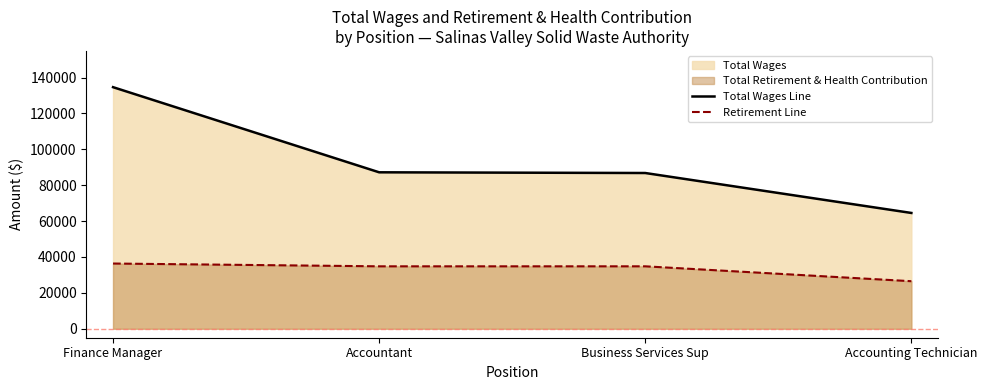

At which label does Retirement Line first exceed 34798?

Finance Manager